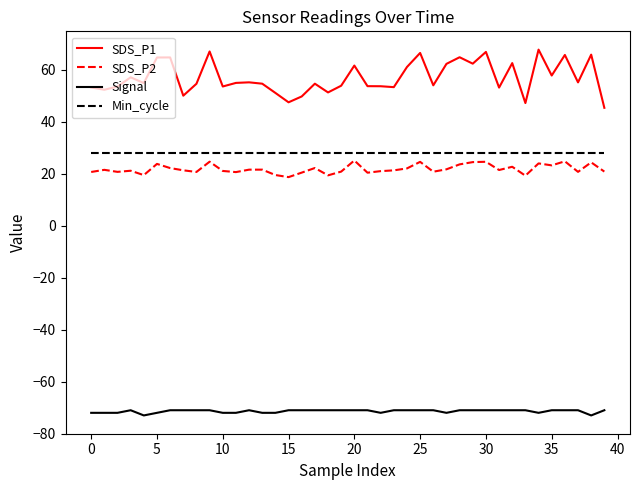

In SDS_P1, how many points are lower than both neighbors (excluding endpoints)?

13